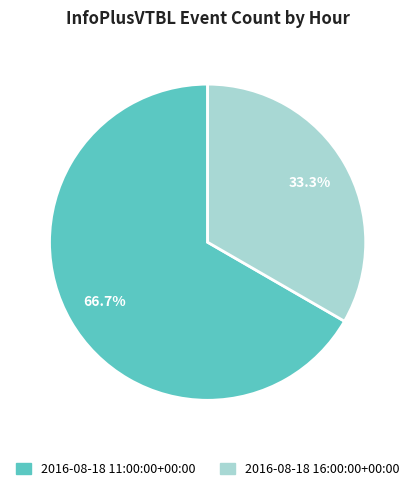

What is the largest slice in the pie chart?

2016-08-18 11:00:00+00:00